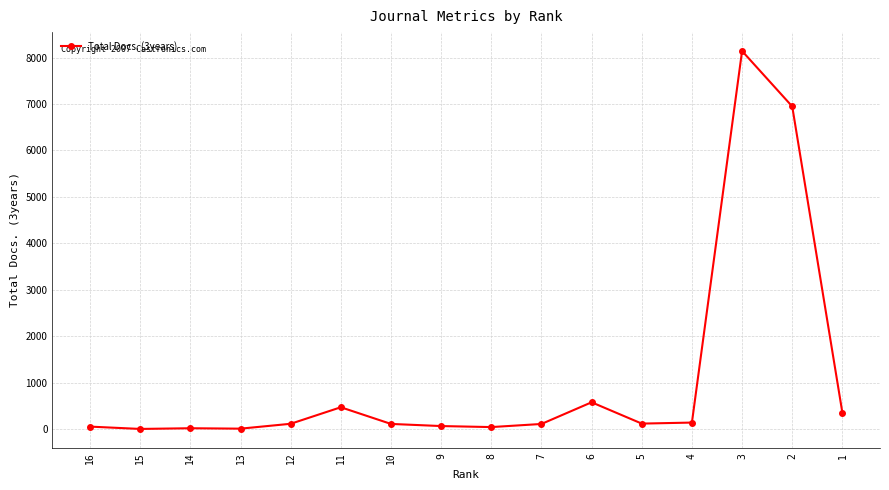

What is the approximate value at 7?

109